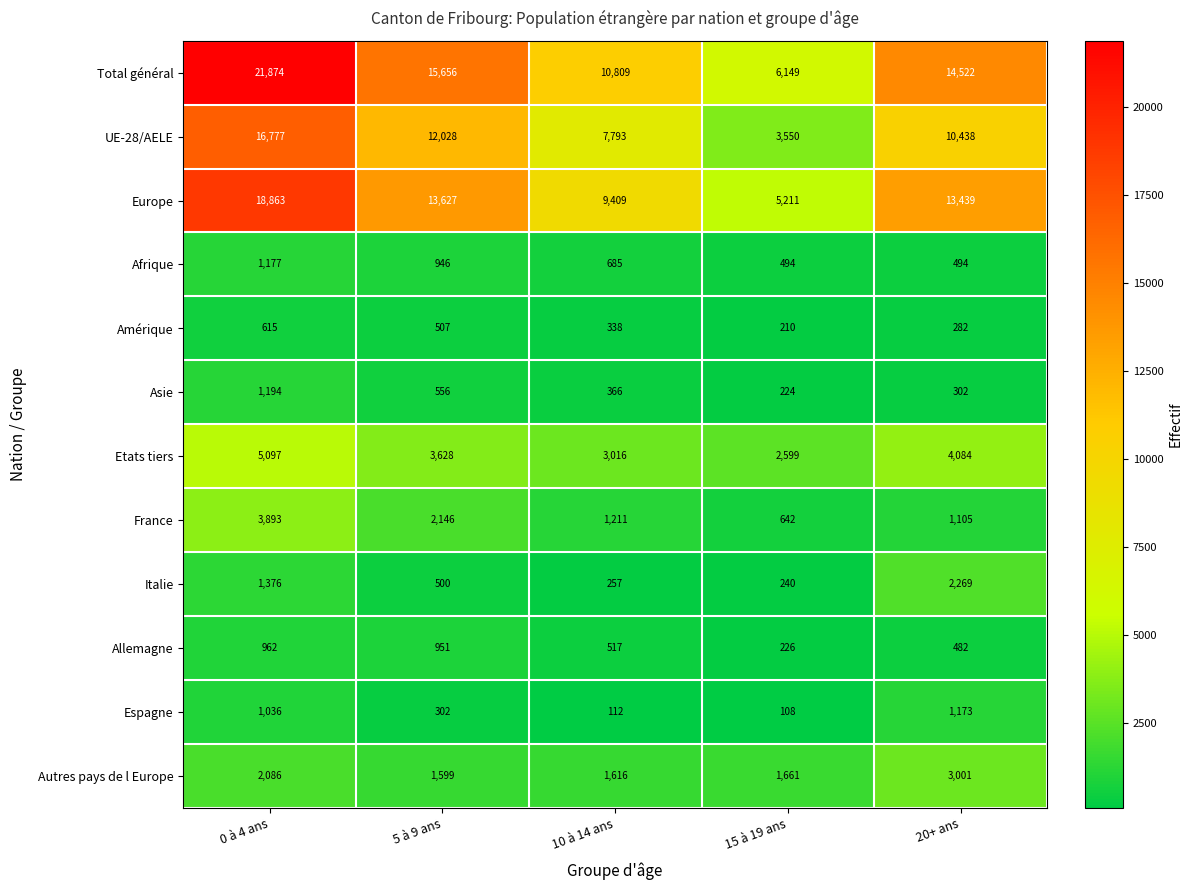

At 10 à 14 ans, list the series in order from largest to smallest.

Total général, Europe, UE-28/AELE, Etats tiers, Autres pays de l Europe, France, Afrique, Allemagne, Asie, Amérique, Italie, Espagne